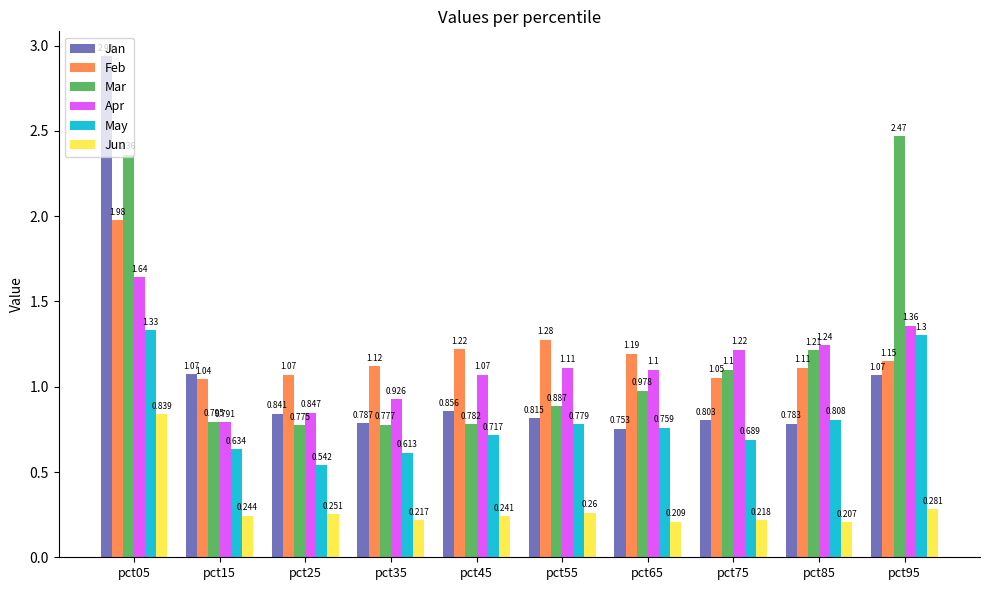

How many bars are there in total?

60